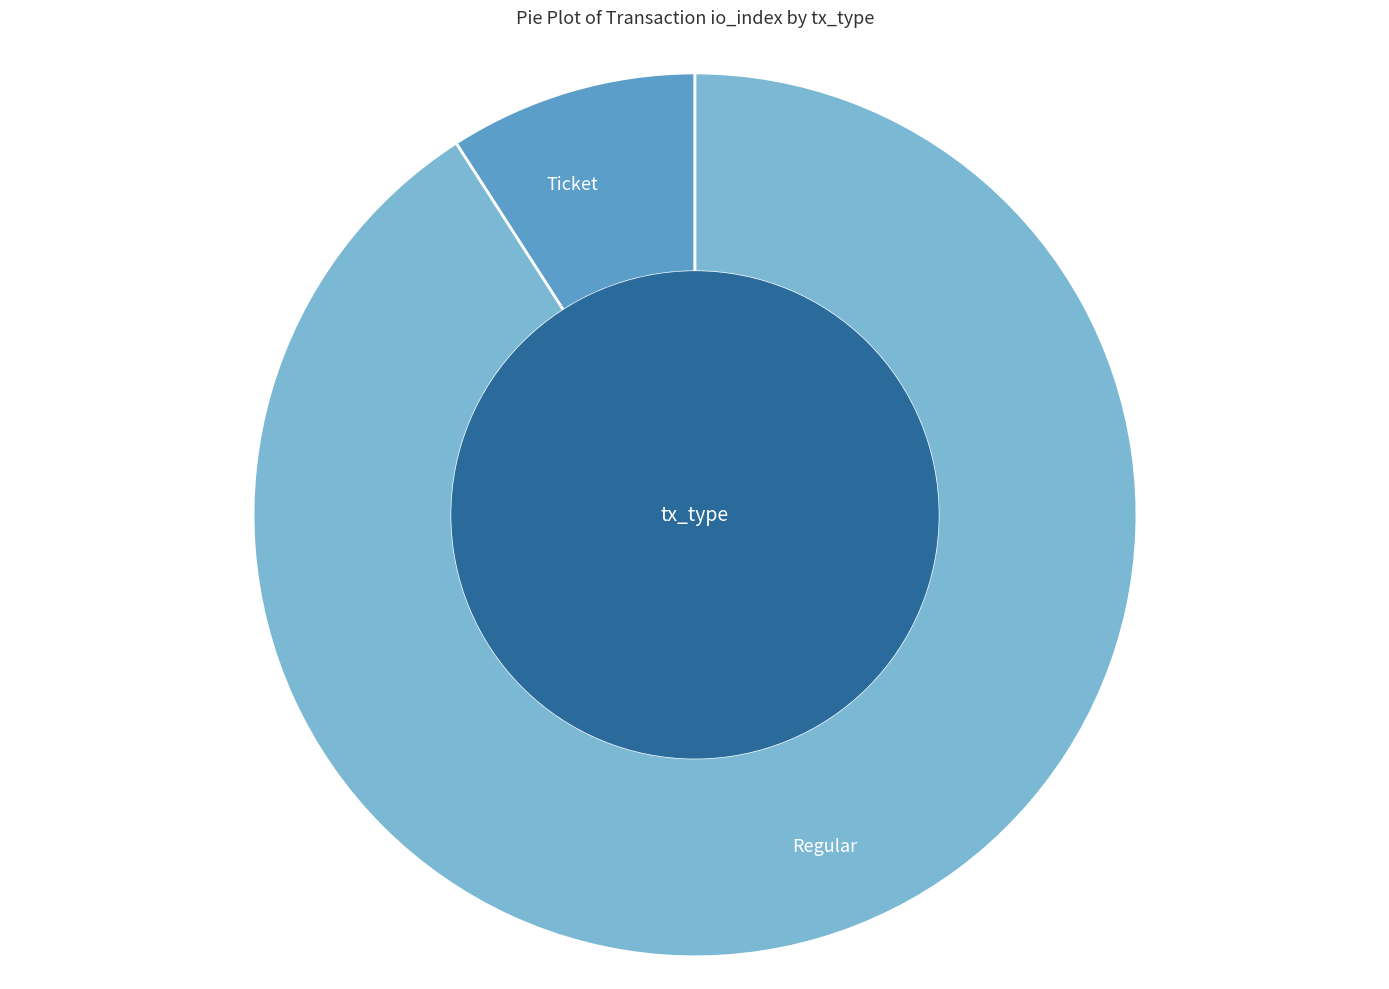

Which has a higher value, Ticket or Regular?

Regular